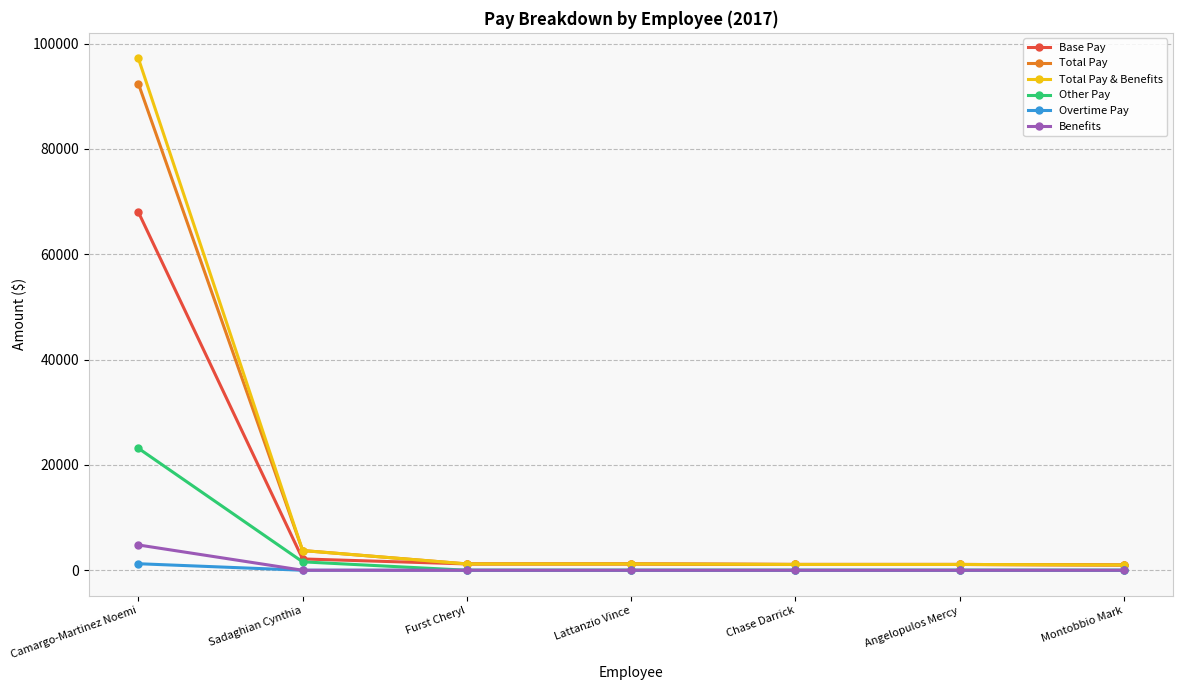

How many series are shown in this chart?

6